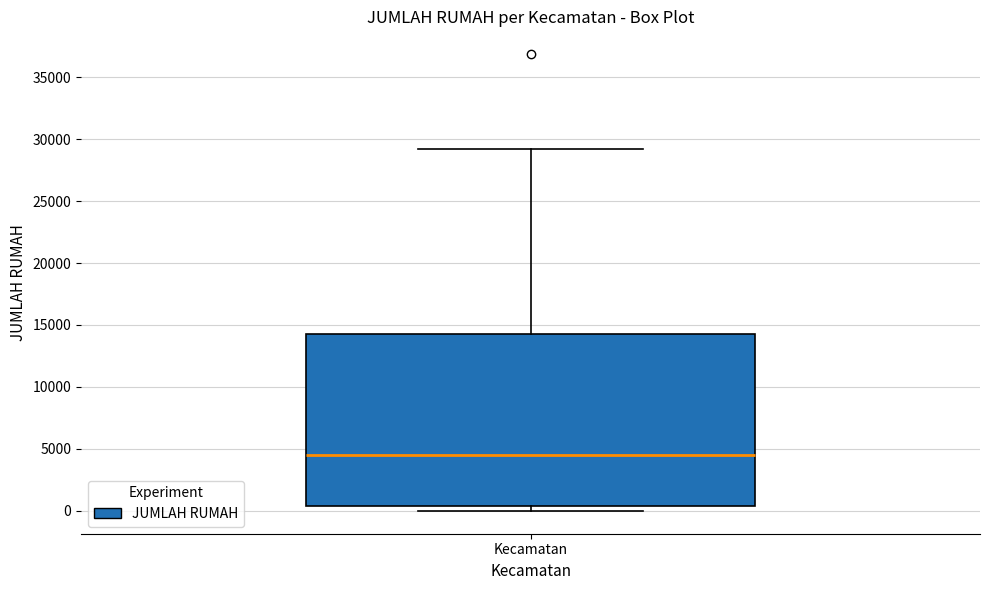

Where is the lower edge of the box for Kecamatan on the y-axis? The values are not printed on the chart, so give them approximately, as read against the axis.

500